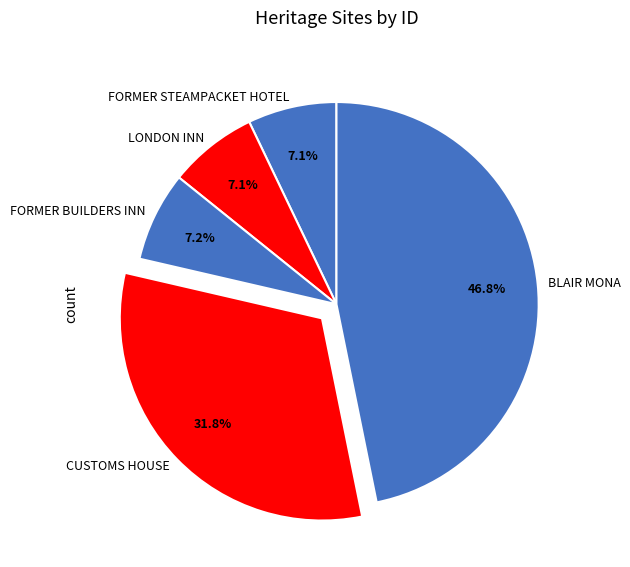

To the nearest percent, what is the average slice percentage?

20%